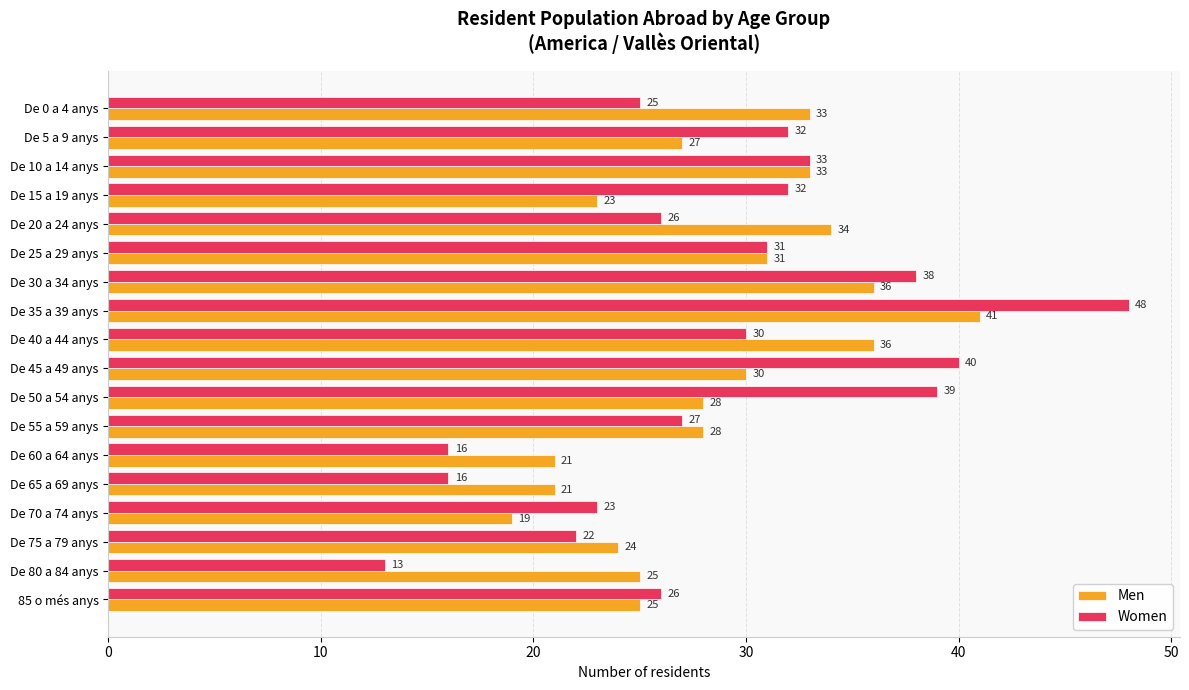

What is the maximum value shown in the chart?

48